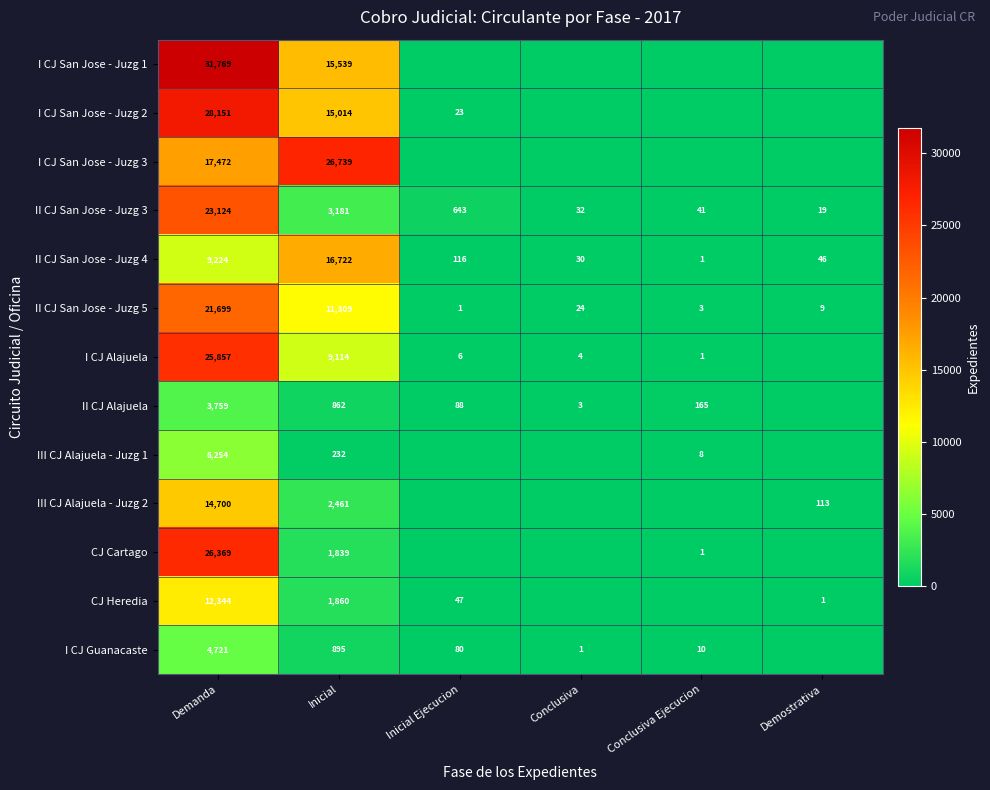

The value of I CJ Alajuela at Inicial is 15485. True or false?

False